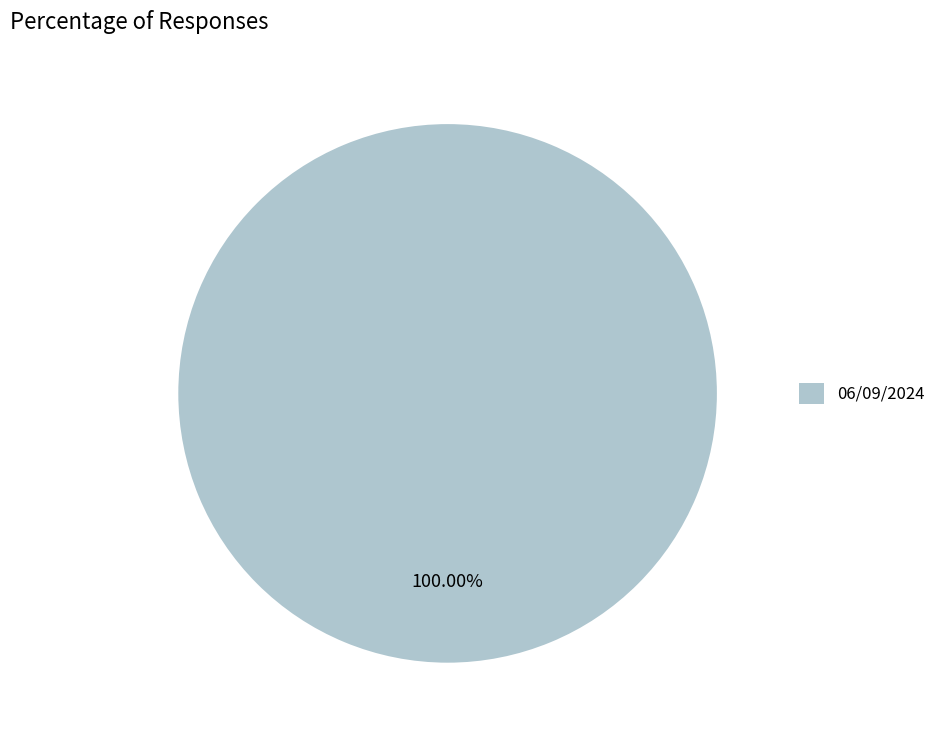

Rank the categories by value from highest to lowest.

06/09/2024